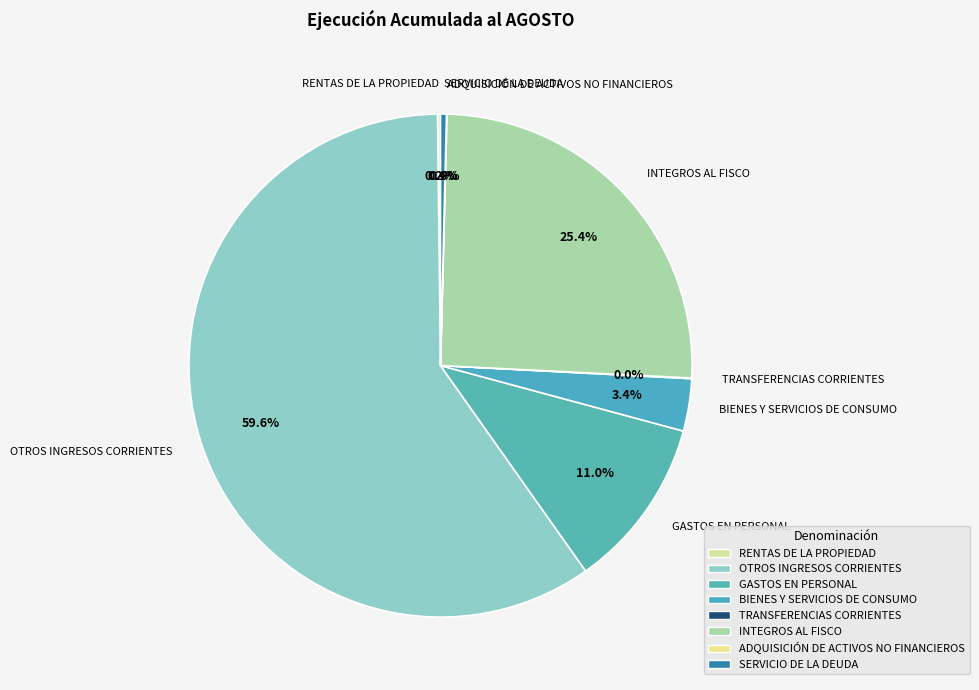

Which category has the biggest portion of the pie?

OTROS INGRESOS CORRIENTES